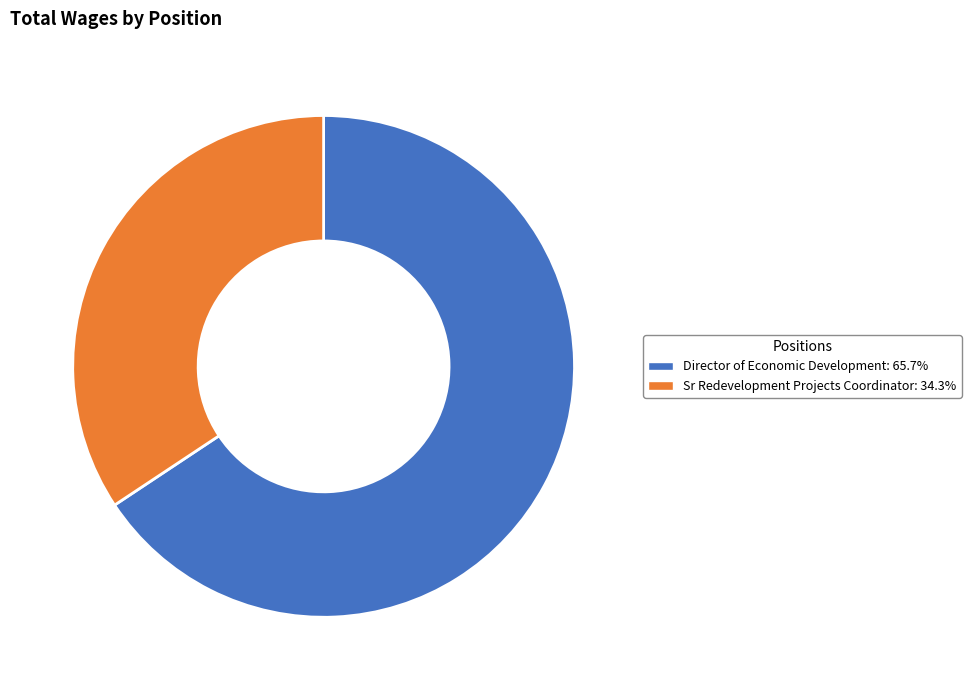

Which has a higher value, Director of Economic Development or Sr Redevelopment Projects Coordinator?

Director of Economic Development